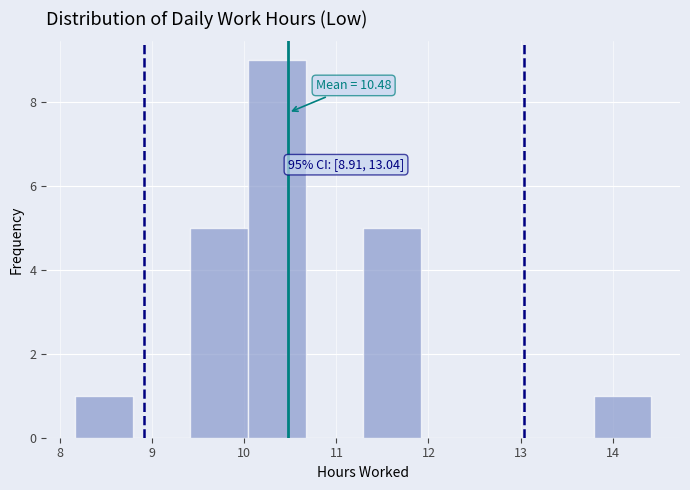

Which range on the x-axis has the tallest bar?

10.0 to 10.7